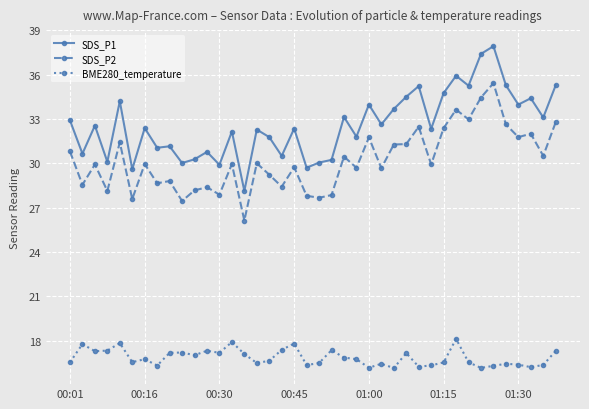

What is the average value of the SDS_P2 series?

30.2